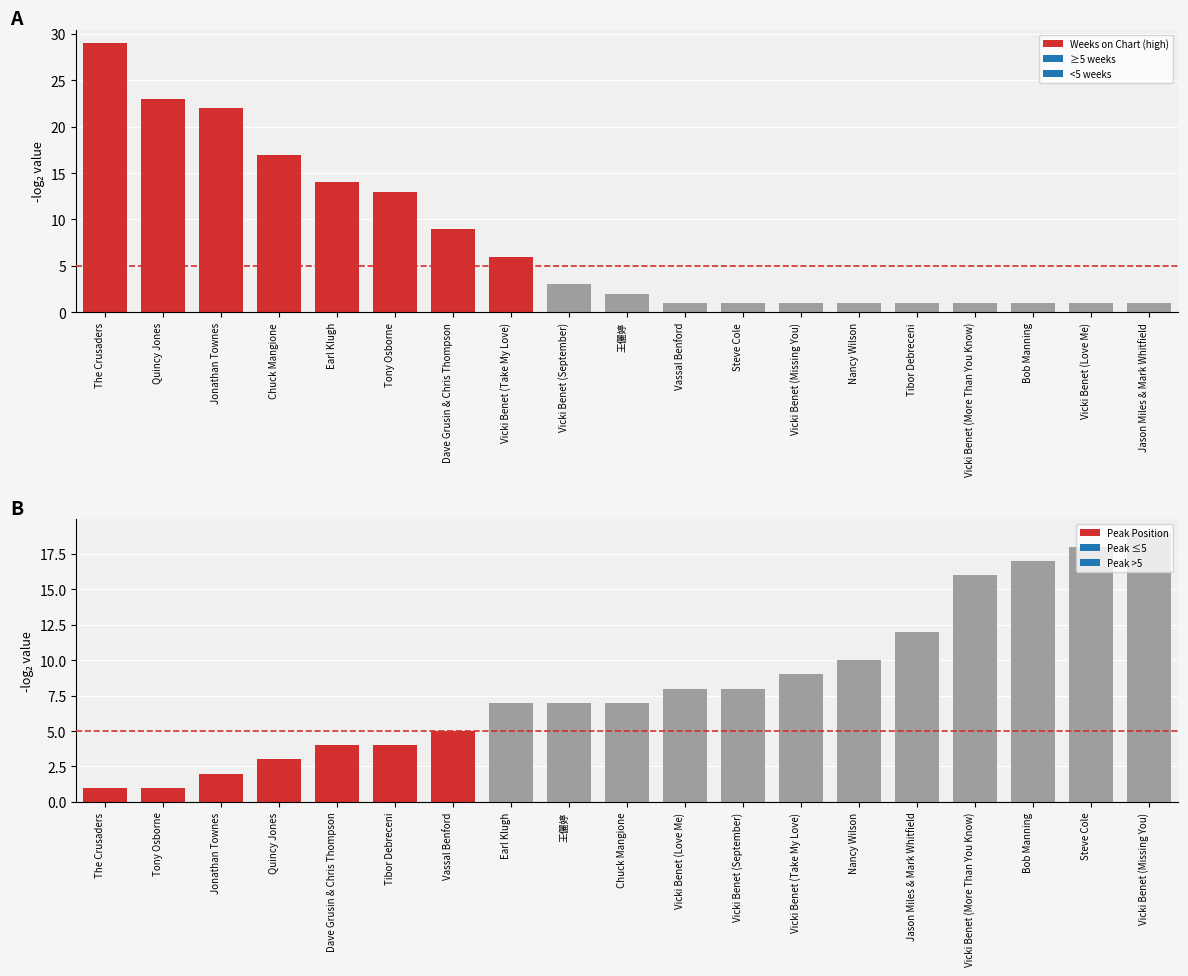

What are all the series names shown in the legend?

Weeks on Chart (high), Peak Position